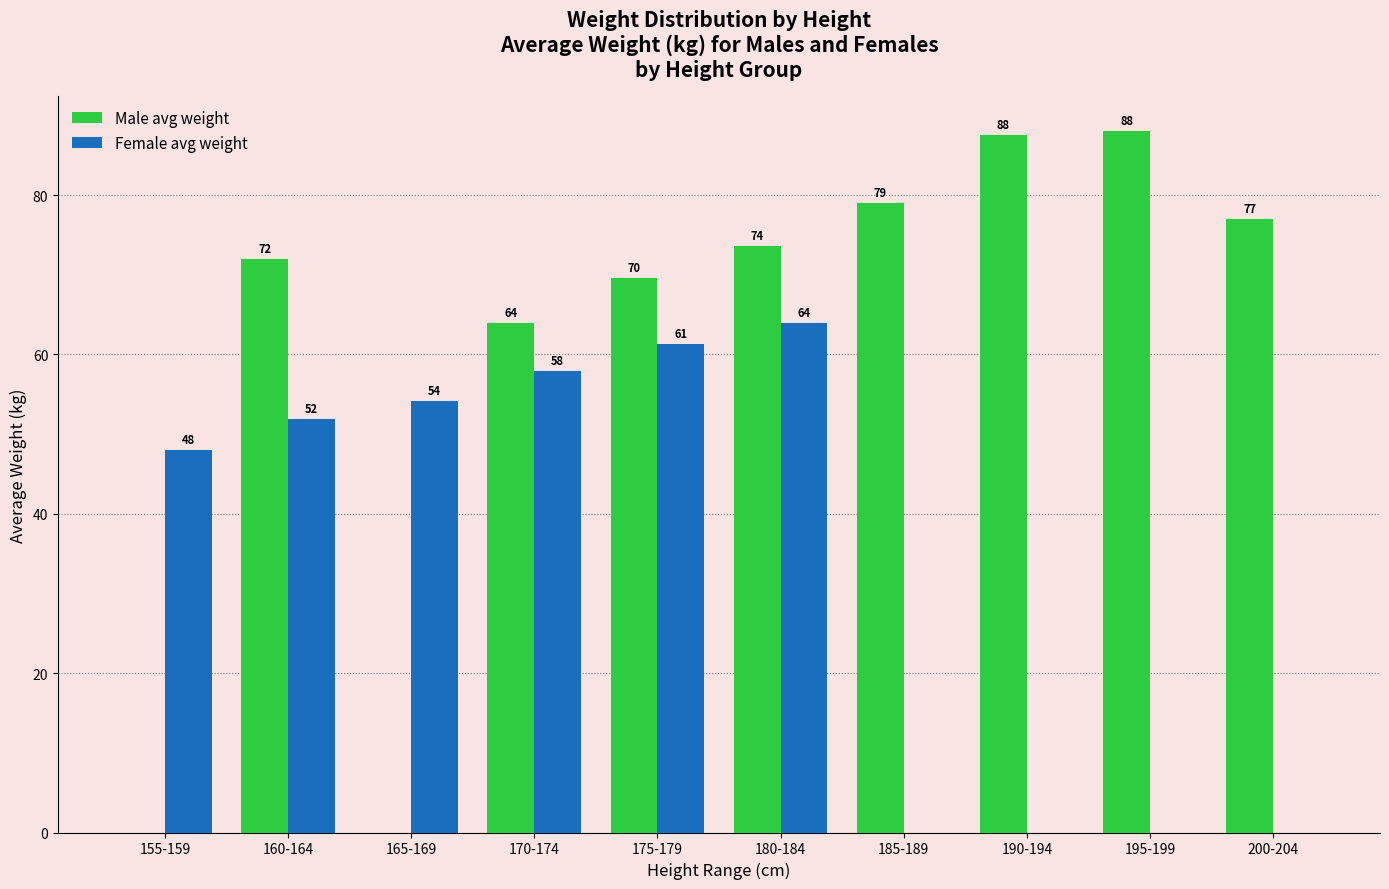

At which label is Female avg weight closest to 32?

155-159